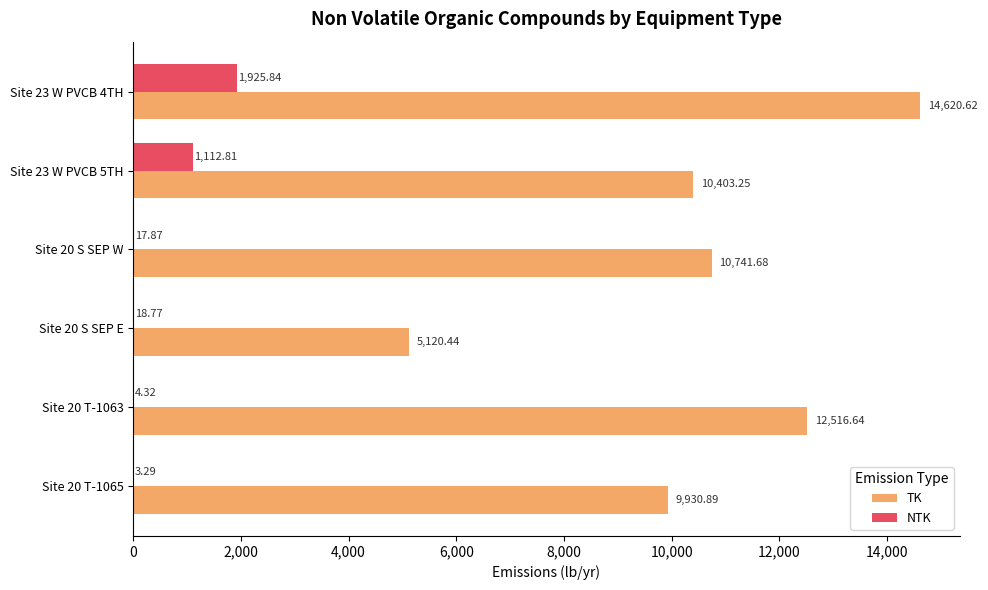

At which category is the sum across all series the highest?

Site 23 W PVCB 4TH